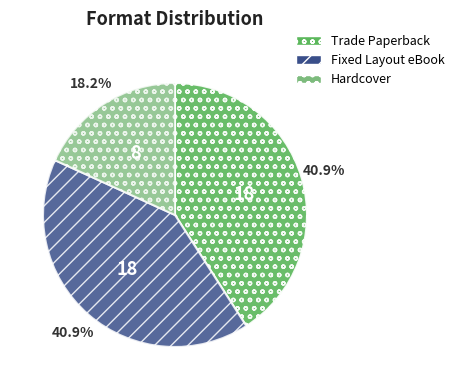

Approximately how many times larger is the value at Fixed Layout eBook compared to Hardcover?

2.2